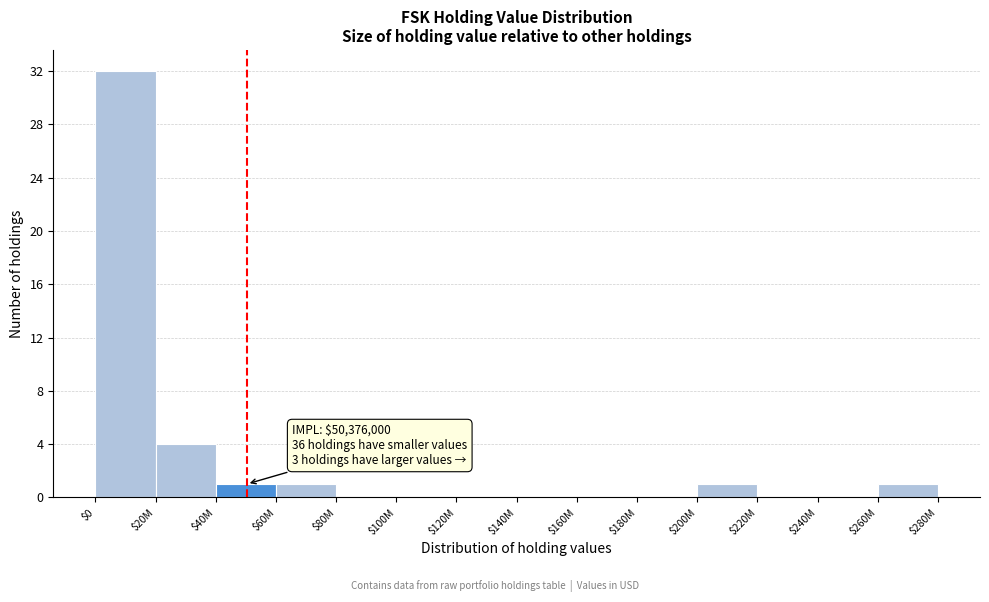

Which label corresponds to the largest value in the chart?

$0